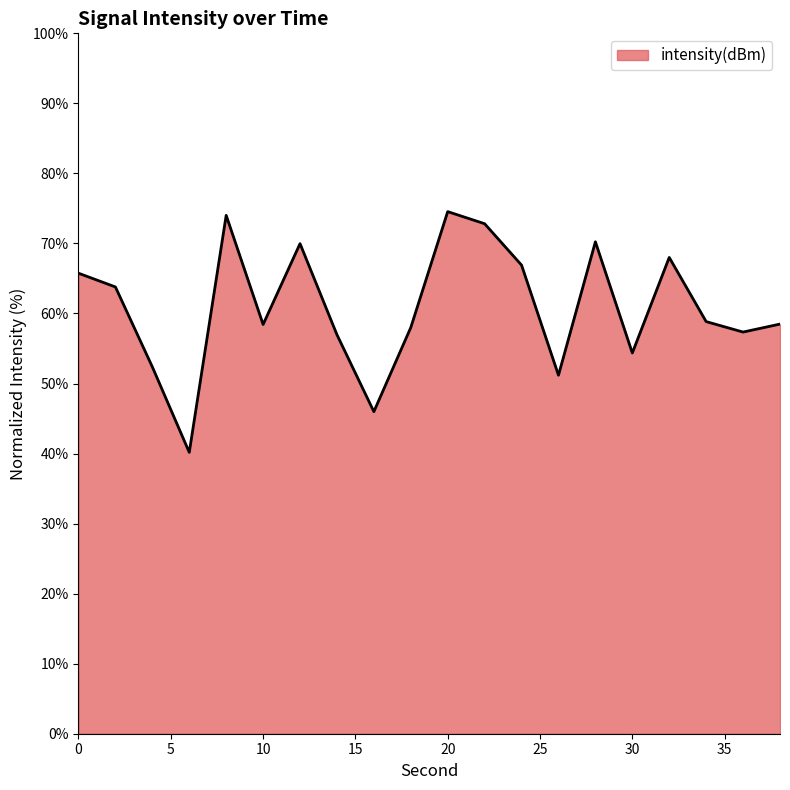

What is the maximum value shown in the chart?

74.5